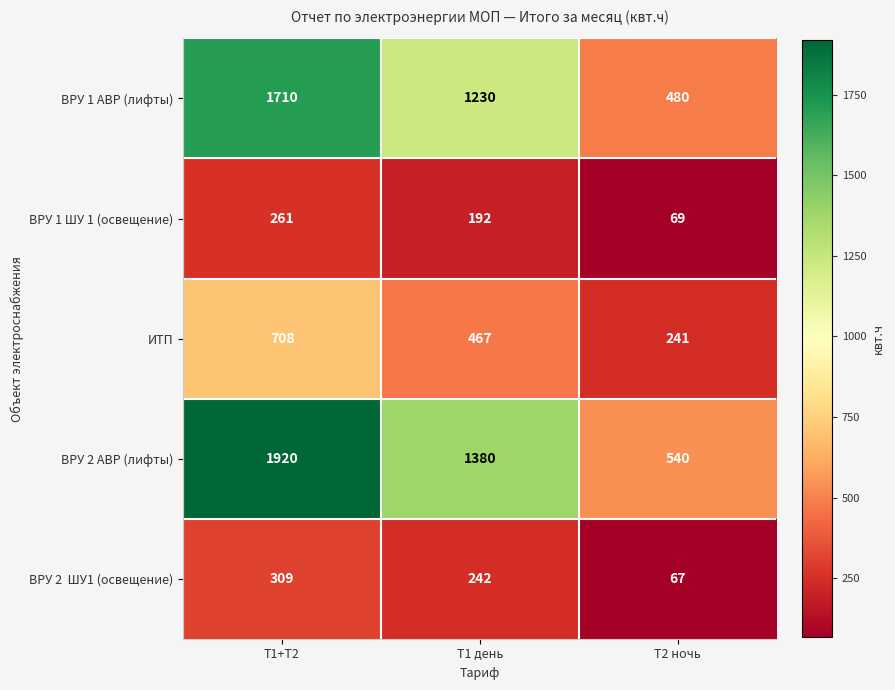

At which category is the sum across all series the highest?

Т1+Т2